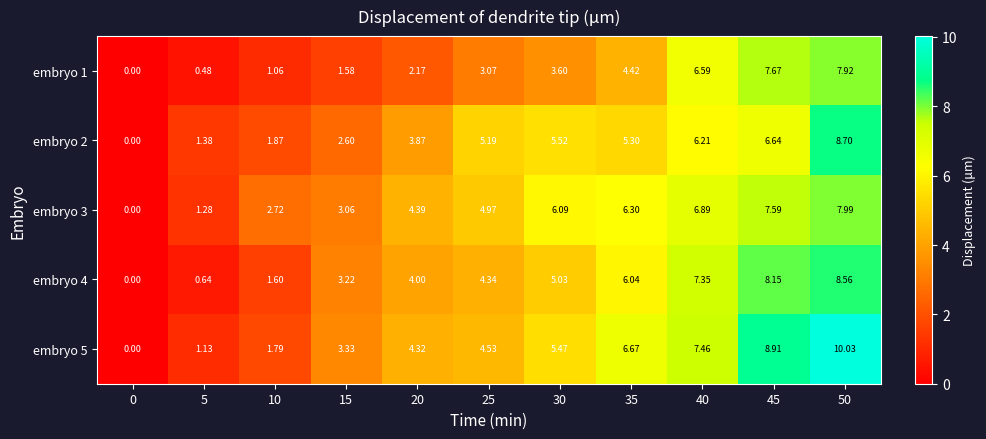

Reading left to right, what are all the values shown in this chart?

embryo 1: 0=0.0	5=0.5	10=1.1	15=1.6	20=2.2	25=3.1	30=3.6	35=4.4	40=6.6	45=7.7	50=7.9
embryo 2: 0=0.0	5=1.4	10=1.9	15=2.6	20=3.9	25=5.2	30=5.5	35=5.3	40=6.2	45=6.6	50=8.7
embryo 3: 0=0.0	5=1.3	10=2.7	15=3.1	20=4.4	25=5.0	30=6.1	35=6.3	40=6.9	45=7.6	50=8.0
embryo 4: 0=0.0	5=0.6	10=1.6	15=3.2	20=4.0	25=4.3	30=5.0	35=6.0	40=7.3	45=8.2	50=8.6
embryo 5: 0=0.0	5=1.1	10=1.8	15=3.3	20=4.3	25=4.5	30=5.5	35=6.7	40=7.5	45=8.9	50=10.0